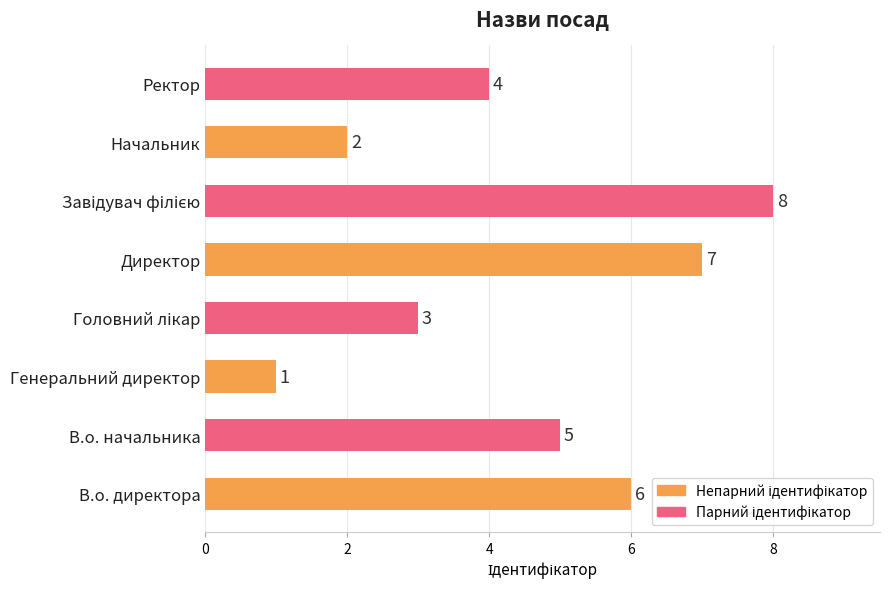

What is the difference between the maximum and minimum values?

7